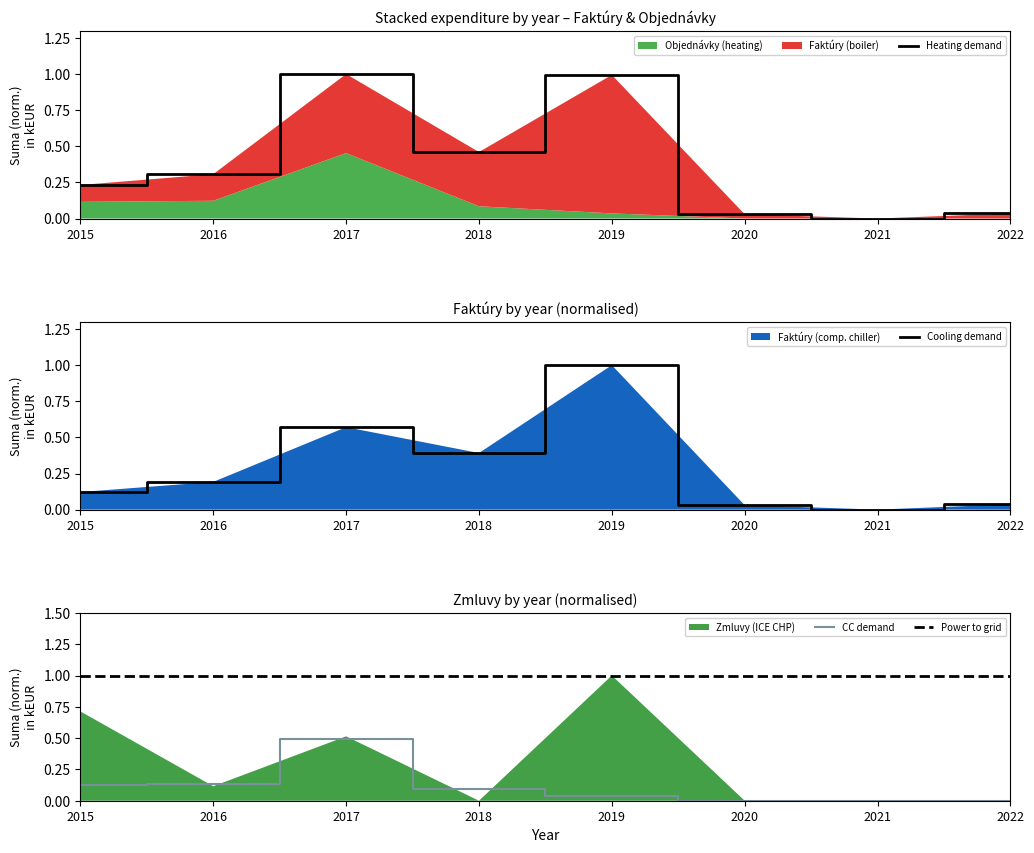

Reading left to right, extract all data points from this chart.

Heating demand: 0.2	0.3	1.0	0.5	1.0	0.0	0.0	0.0
Cooling demand: 0.1	0.2	0.6	0.4	1.0	0.0	0.0	0.0
CC demand: 0.1	0.1	0.5	0.1	0.0	0.0	0.0	0.0
Power to grid: 1.0	1.0	1.0	1.0	1.0	1.0	1.0	1.0